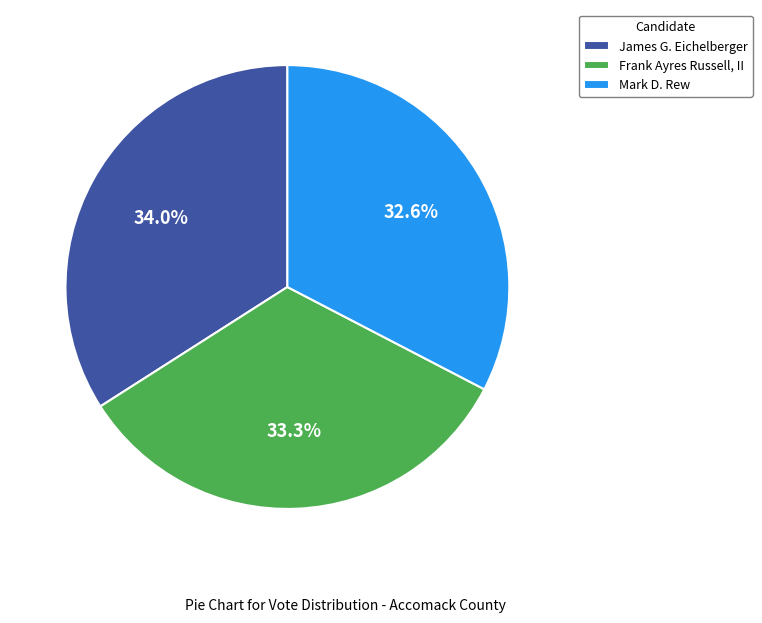

To the nearest percent, what is the difference between the Mark D. Rew and James G. Eichelberger slice percentages?

1%